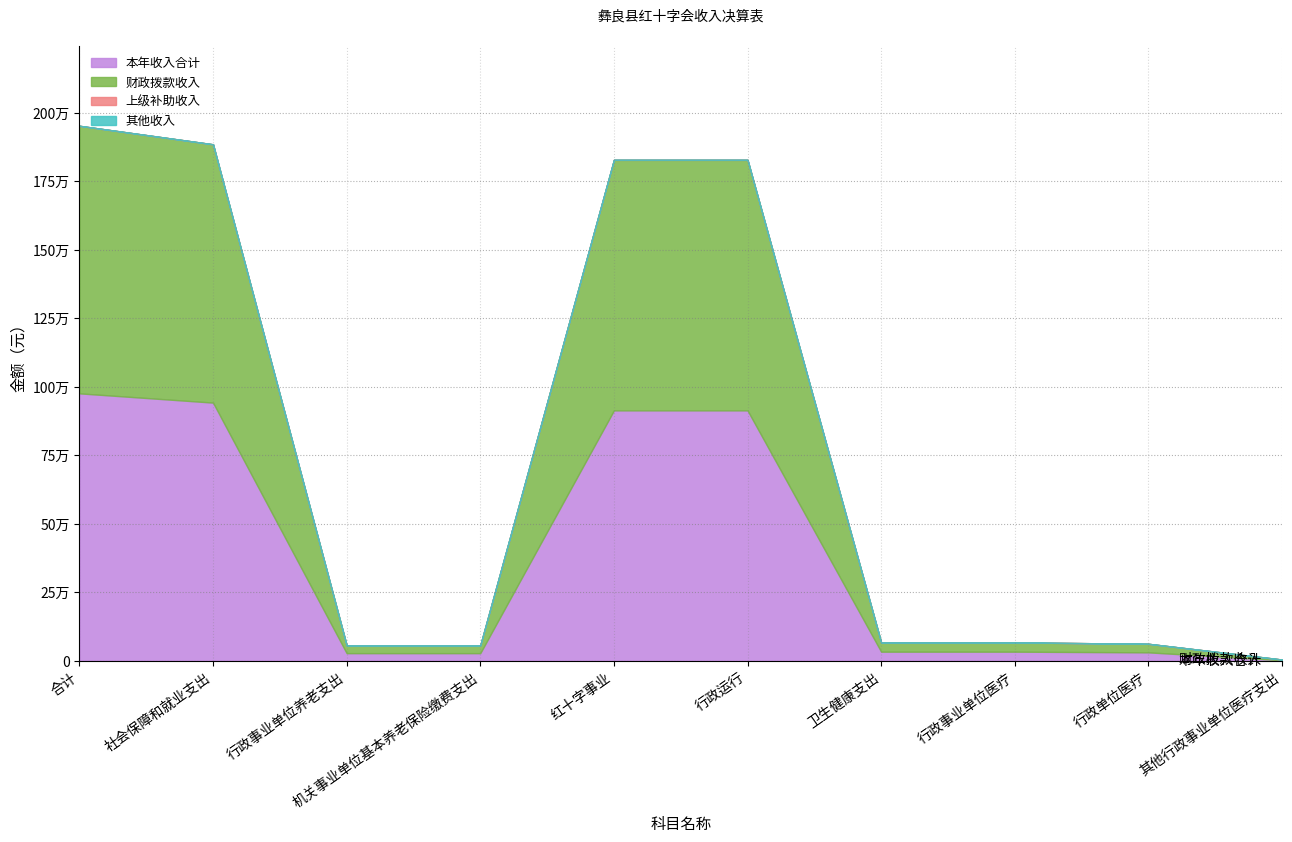

True or false: 本年收入合计 and 财政拨款收入 intersect in this chart.

False